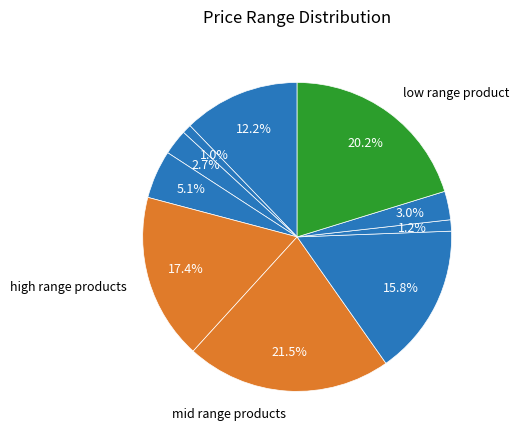

Count the number of slices in the pie.

10